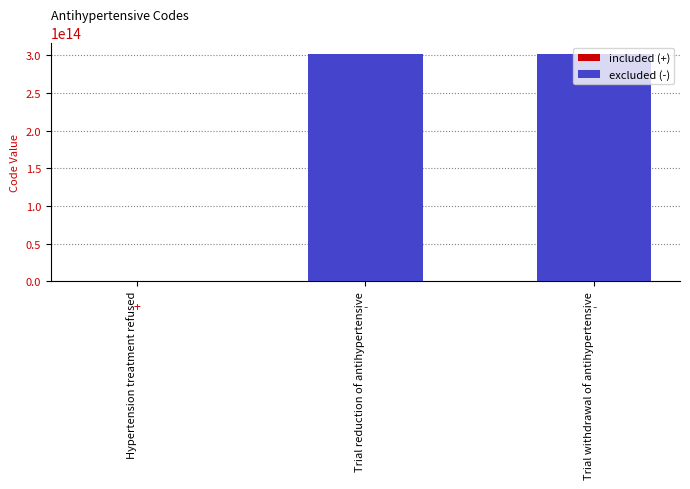

How many values exceed 302051000000102?

1